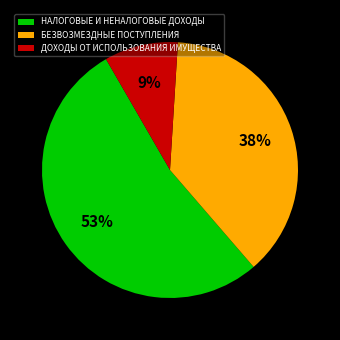

To the nearest percent, what percentage of the pie is НАЛОГОВЫЕ И НЕНАЛОГОВЫЕ ДОХОДЫ?

53%